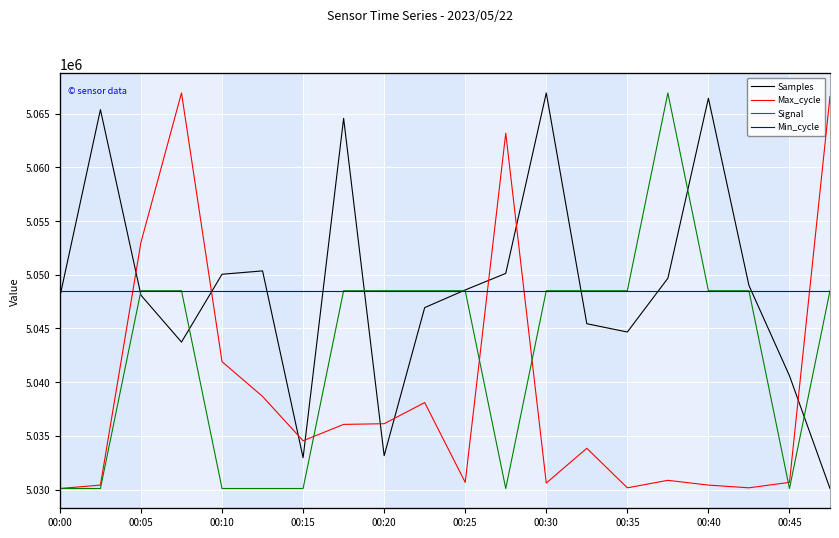

Which series has the largest total across all categories?

Samples